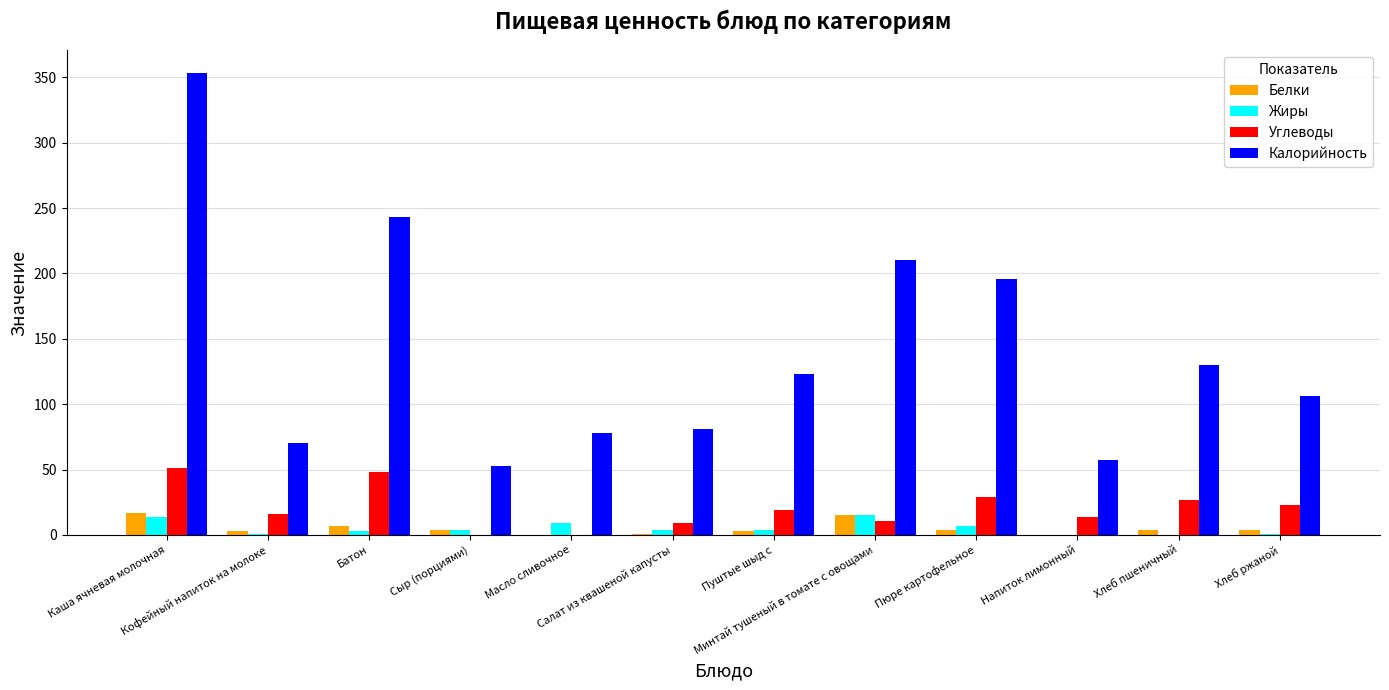

What are all the series names shown in the legend?

Белки, Жиры, Углеводы, Калорийность